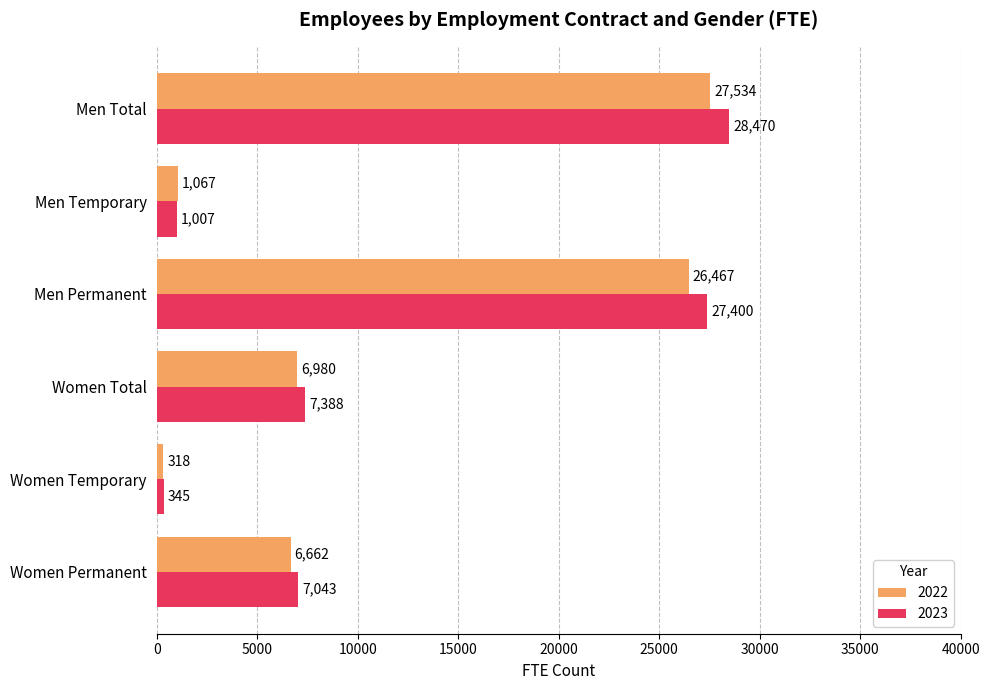

What is the difference between the maximum and minimum values in the 2023 series?

28125